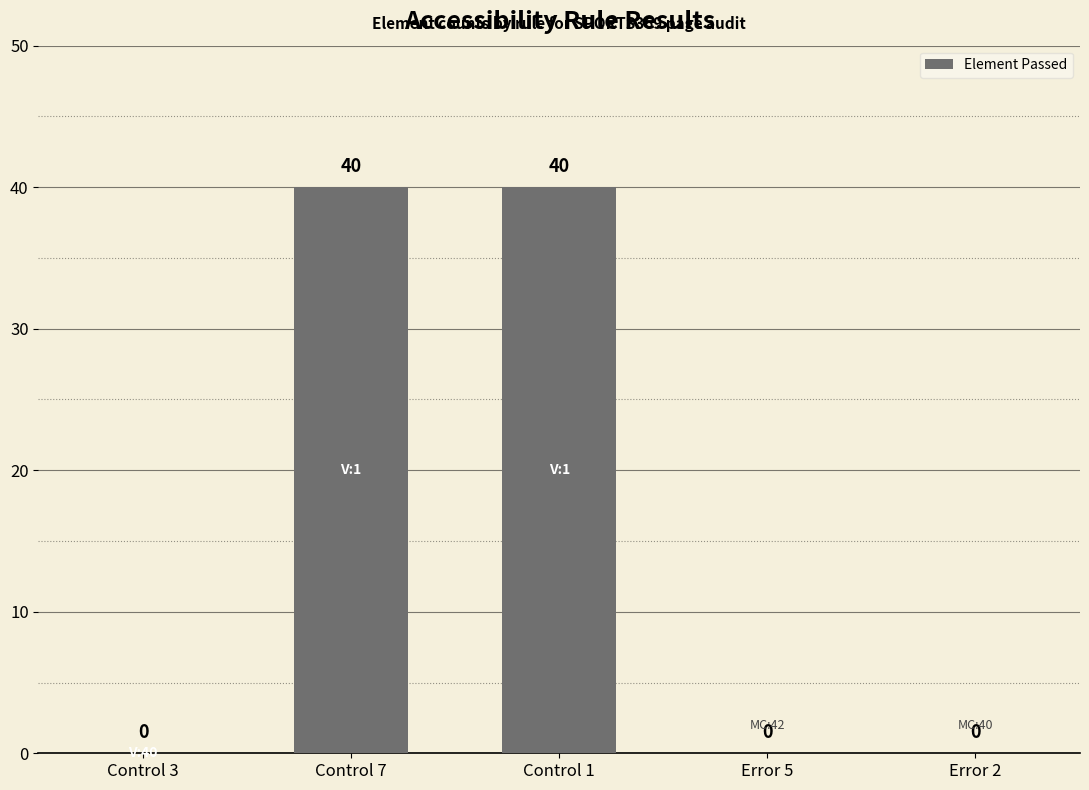

What is the greatest value displayed?

40